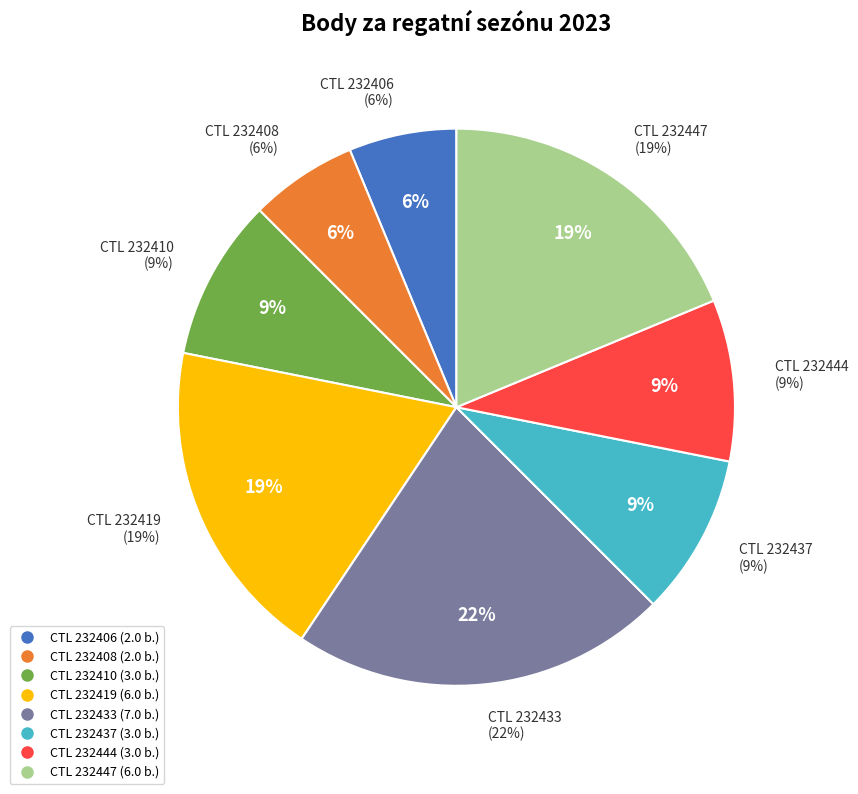

Between 232406 and 232437, which is larger?

232437